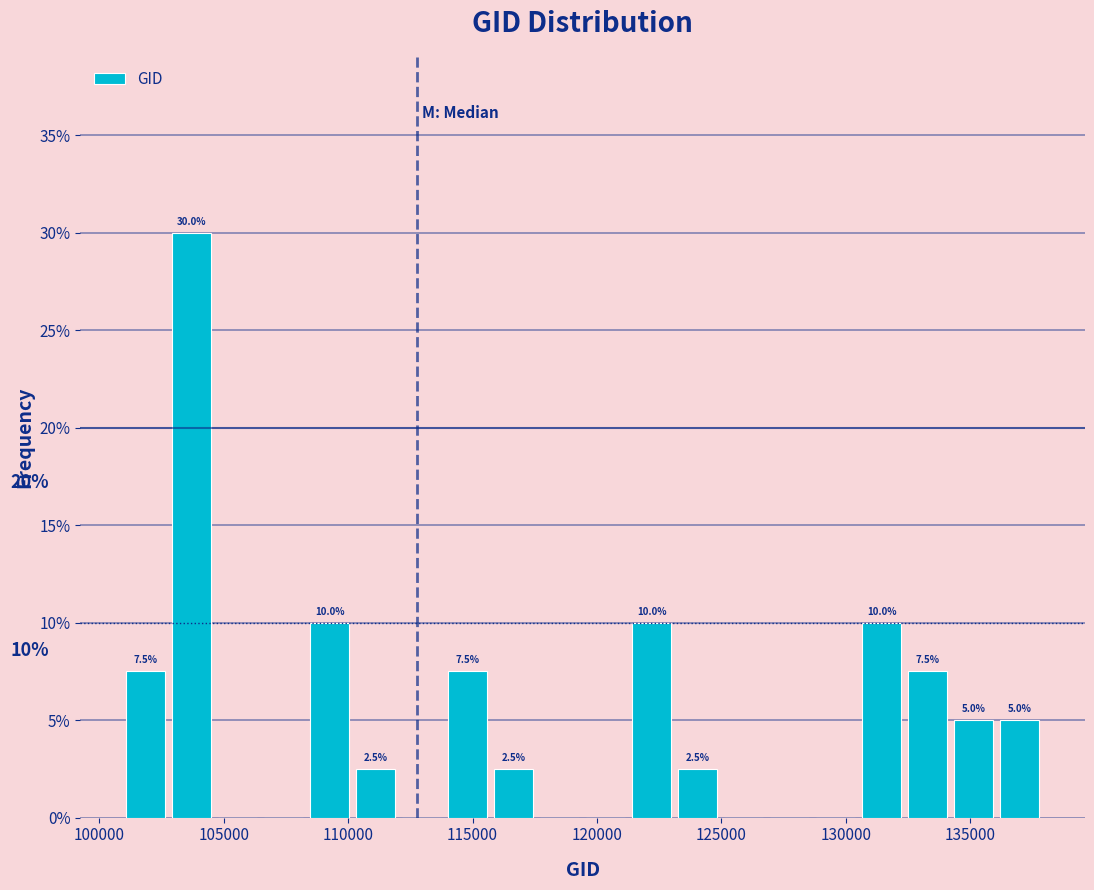

Around what value on the x-axis is the tallest bar? Give the approximate position of its centre, as read against the axis.

103500